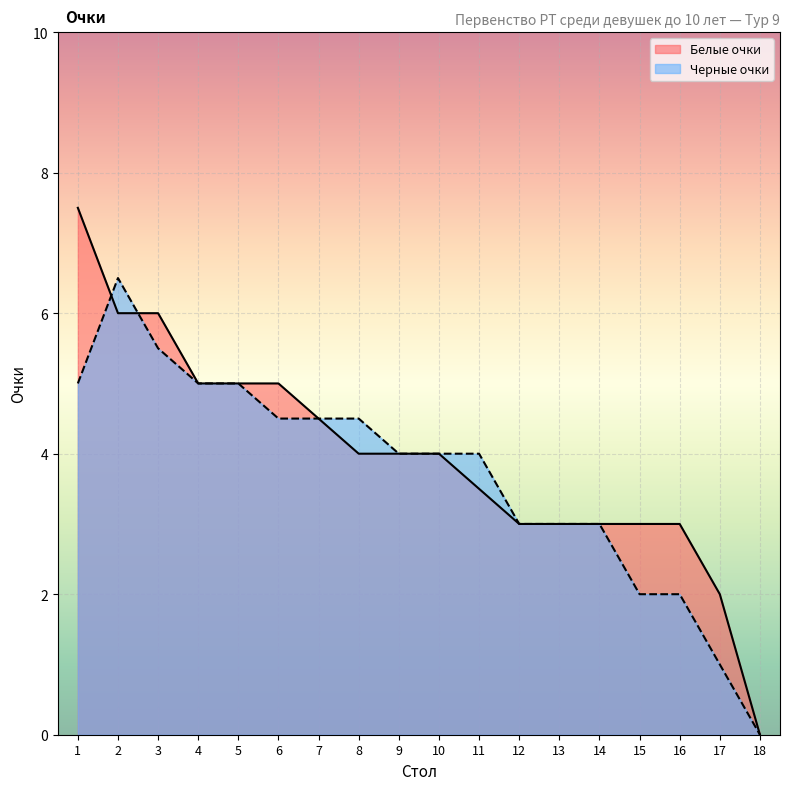

Reading right to left, extract all data points from this chart.

Белые очки: 18=0.0	17=2.0	16=3.0	15=3.0	14=3.0	13=3.0	12=3.0	11=3.5	10=4.0	9=4.0	8=4.0	7=4.5	6=5.0	5=5.0	4=5.0	3=6.0	2=6.0	1=7.5
Черные очки: 18=0.0	17=1.0	16=2.0	15=2.0	14=3.0	13=3.0	12=3.0	11=4.0	10=4.0	9=4.0	8=4.5	7=4.5	6=4.5	5=5.0	4=5.0	3=5.5	2=6.5	1=5.0